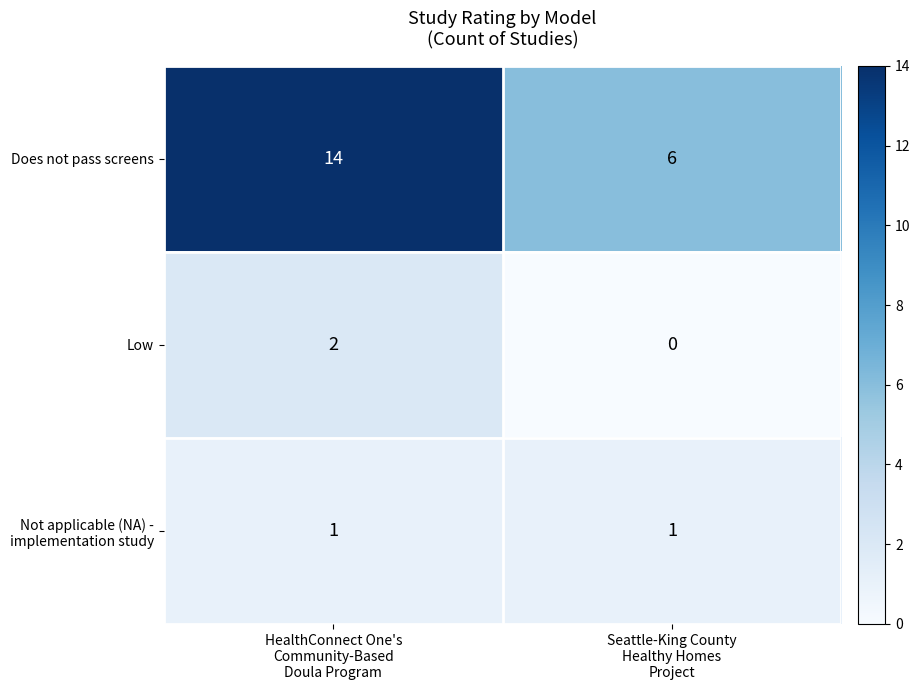

What is the maximum value shown in the chart?

14